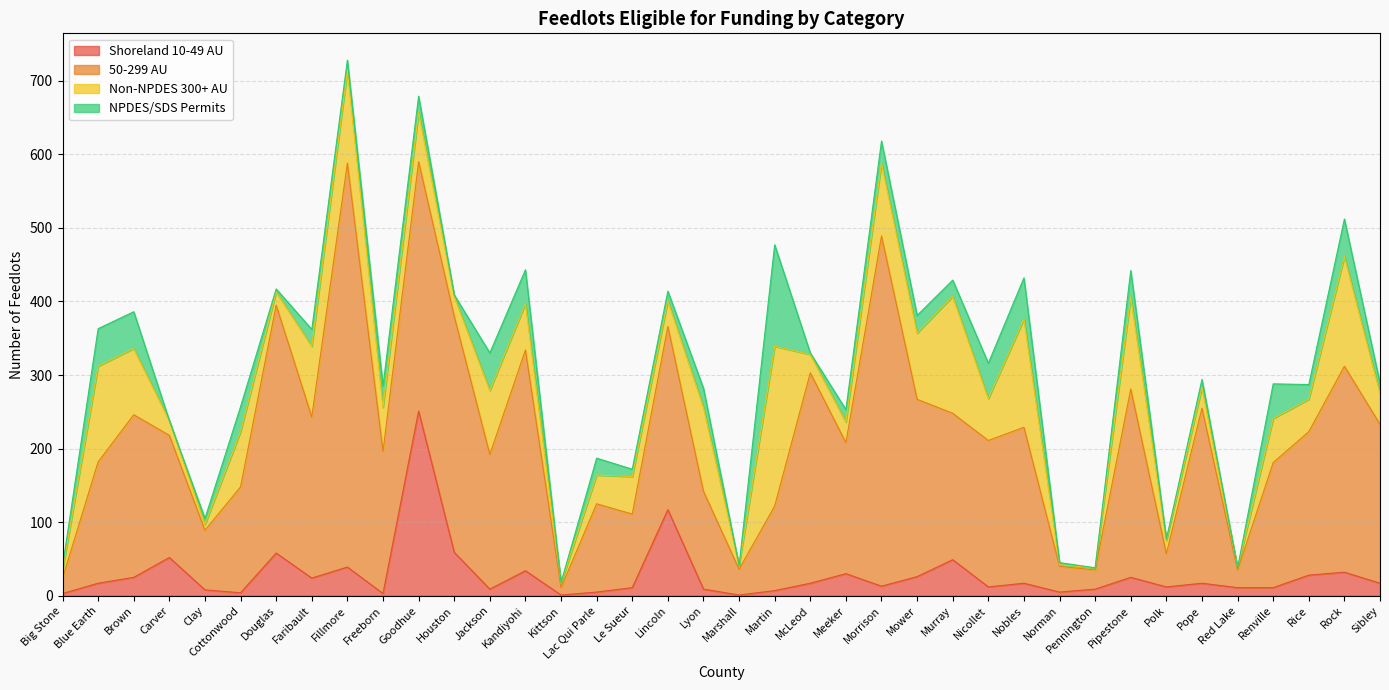

What is the value of the 50-299 AU point at the 17th from the left?

100